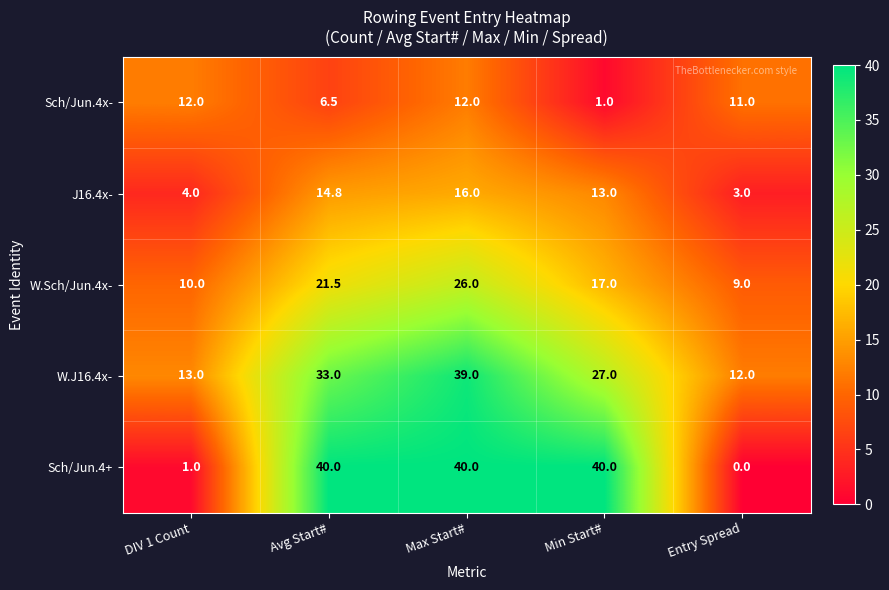

At which category is the sum across all series the highest?

Max Start#